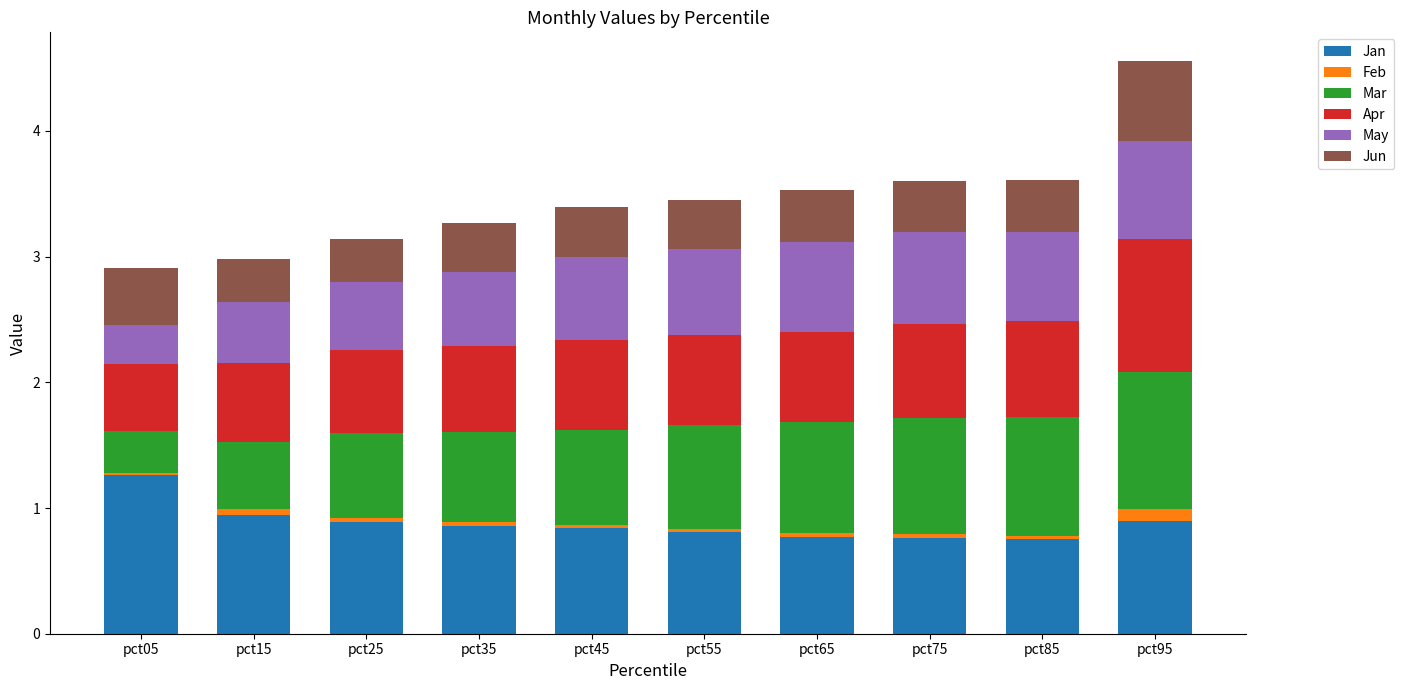

What is the average value of the Jan series?

0.9